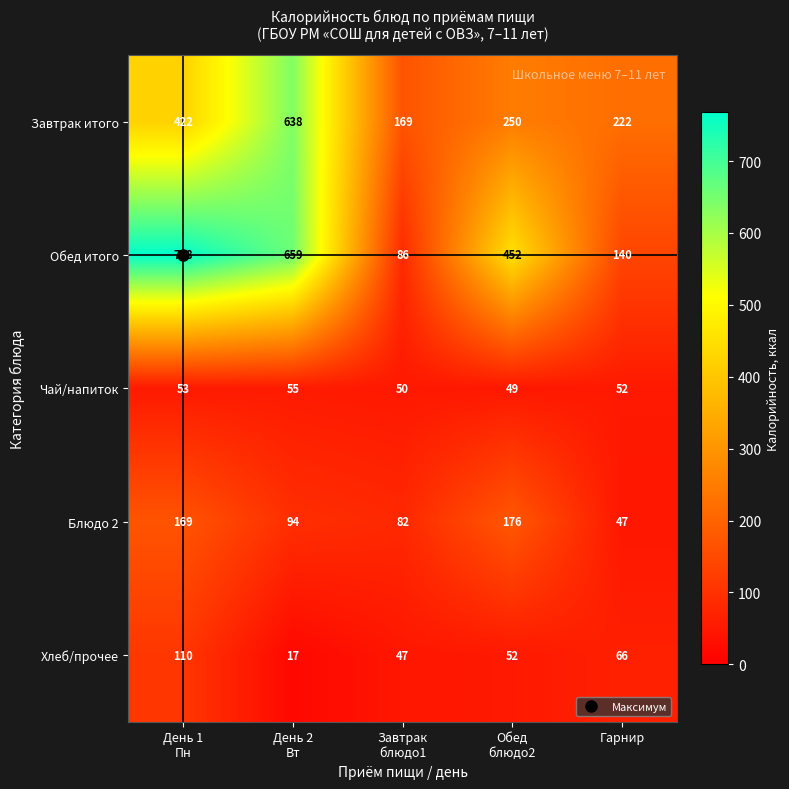

At how many categories does at least one series exceed 599?

2